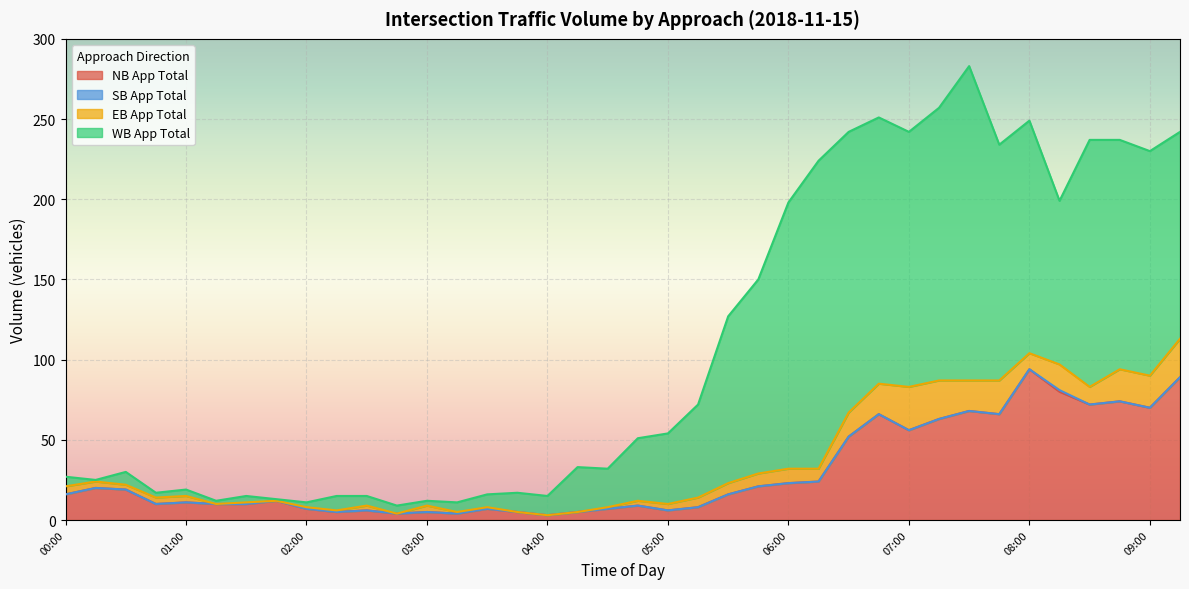

At how many categories does at least one series exceed 35?

19